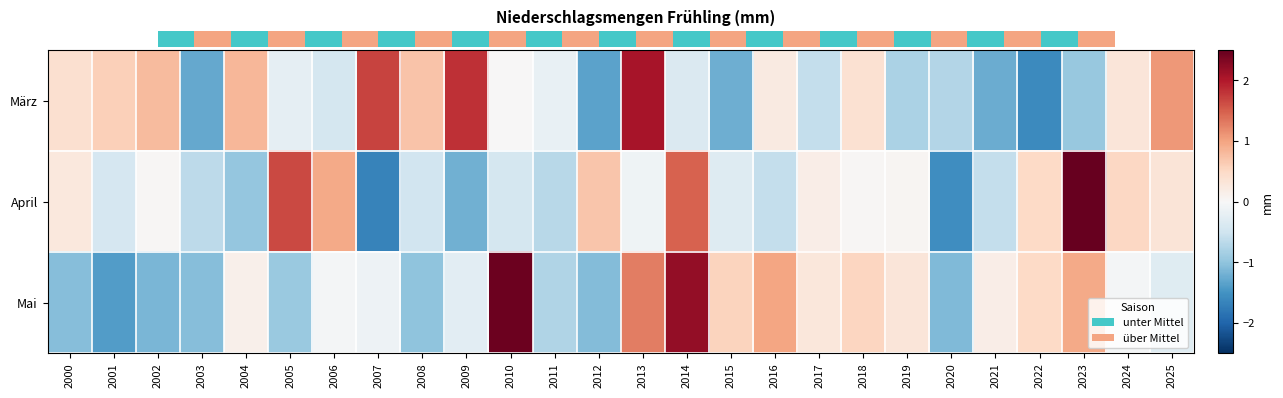

What is the total value across all series at 2023?

3.0